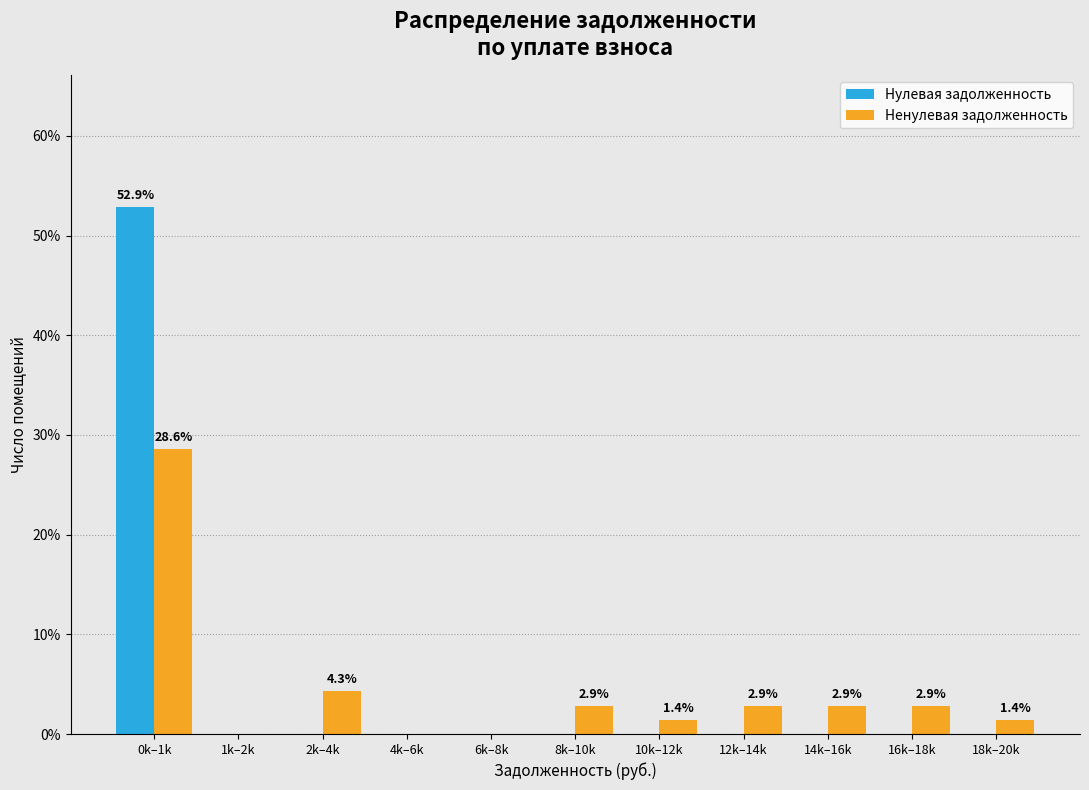

Reading left to right, what are all the values shown in this chart?

Нулевая задолженность: 0k–1k=52.9	1k–2k=0.0	2k–4k=0.0	4k–6k=0.0	6k–8k=0.0	8k–10k=0.0	10k–12k=0.0	12k–14k=0.0	14k–16k=0.0	16k–18k=0.0	18k–20k=0.0
Ненулевая задолженность: 0k–1k=28.6	1k–2k=0.0	2k–4k=4.3	4k–6k=0.0	6k–8k=0.0	8k–10k=2.9	10k–12k=1.4	12k–14k=2.9	14k–16k=2.9	16k–18k=2.9	18k–20k=1.4